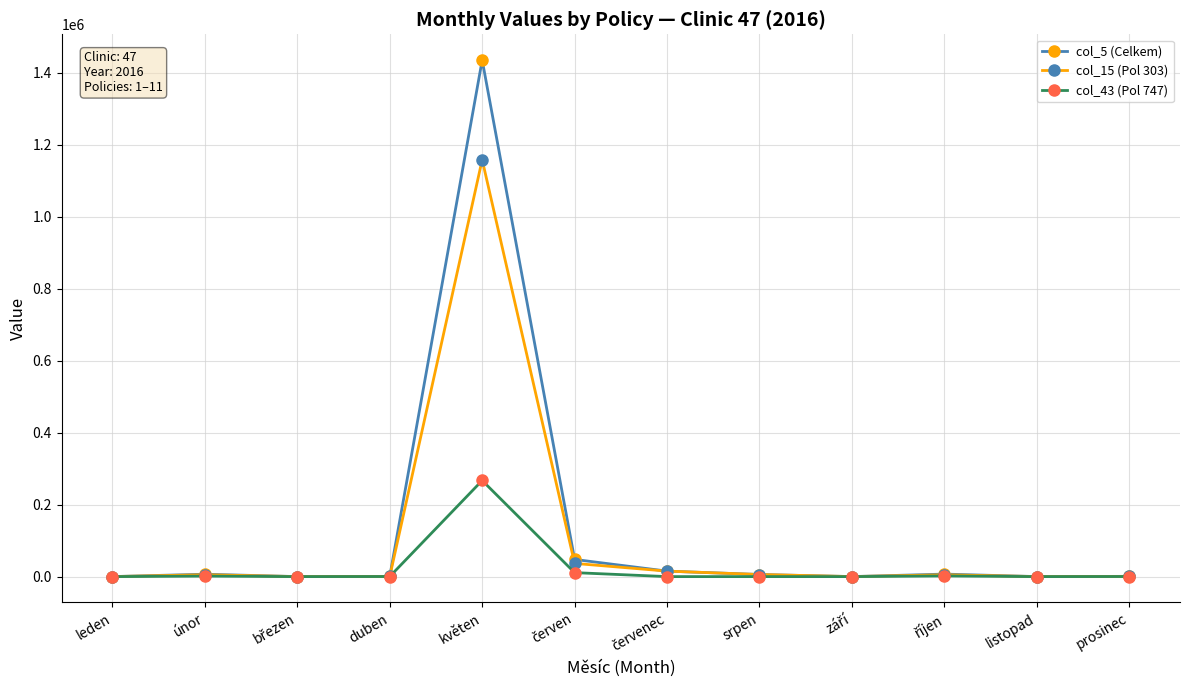

What is the value of the col_15 (Pol 303) point at the 10th from the left?

5067.5